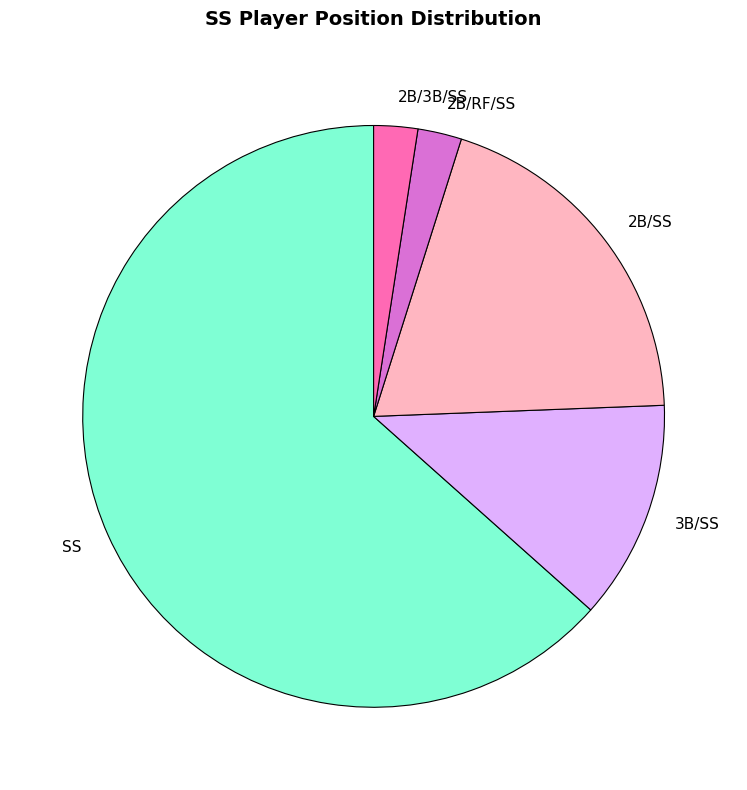

True or false: 2B/3B/SS accounts for 2% of the total.

True